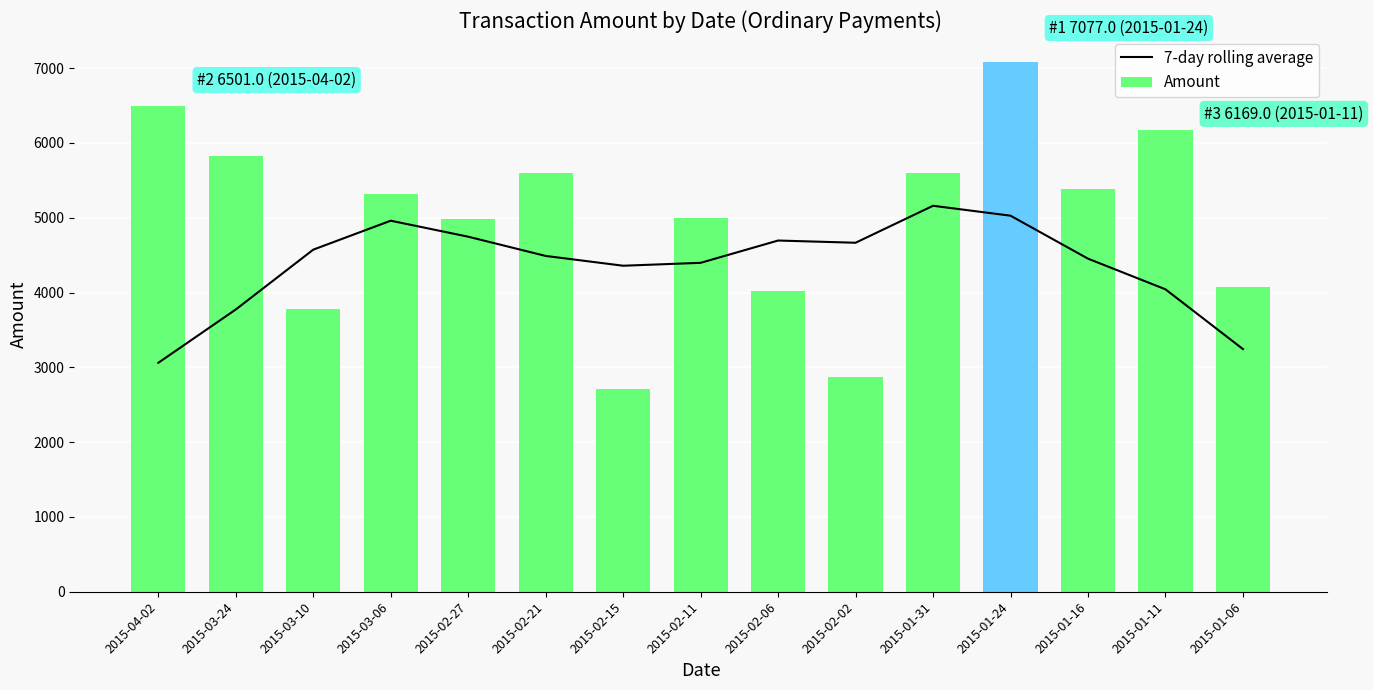

At how many categories does at least one series exceed 3669?

15